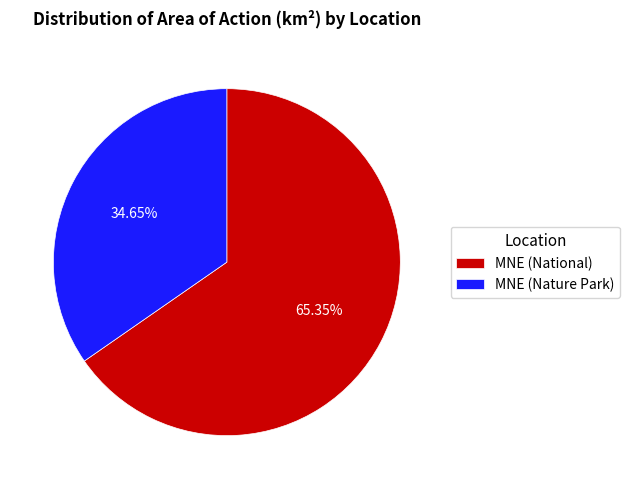

What percentage is the MNE (National) slice, to the nearest percent?

65%